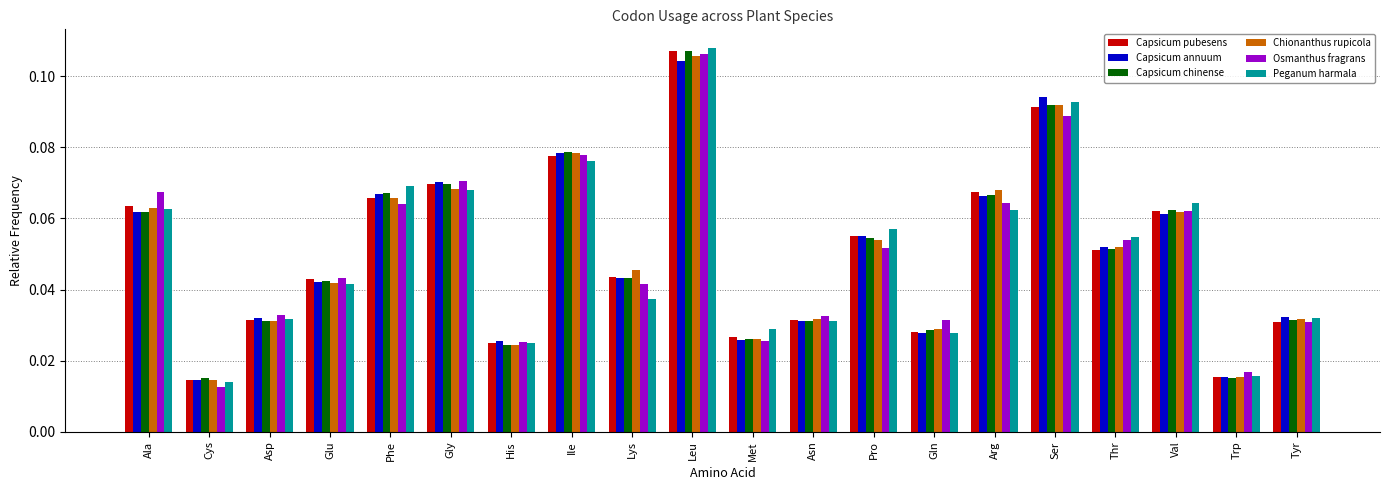

Which label corresponds to the largest value in the chart?

Leu